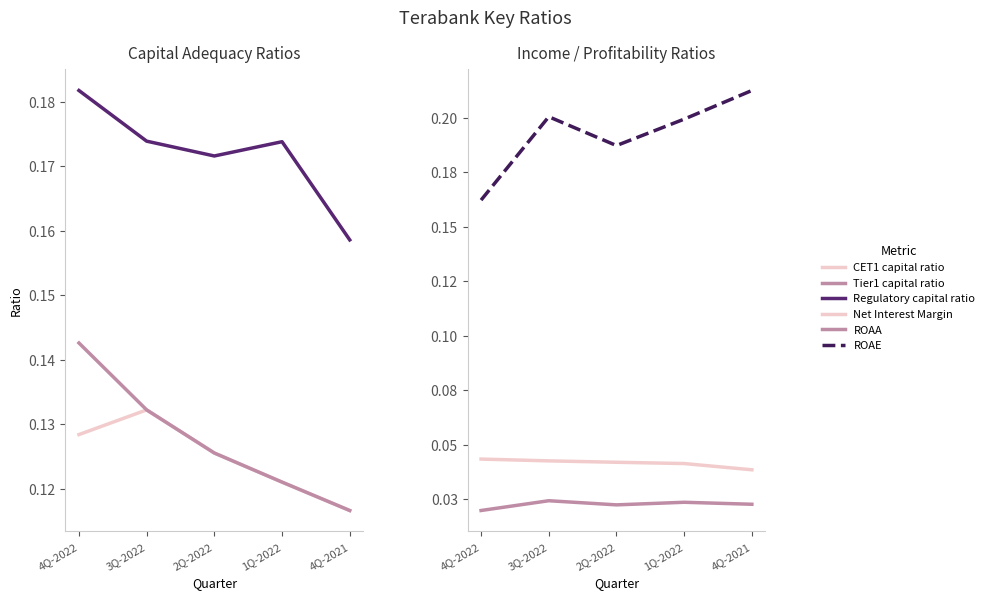

What is the value of the Regulatory capital ratio point at the 4th from the left?

0.2